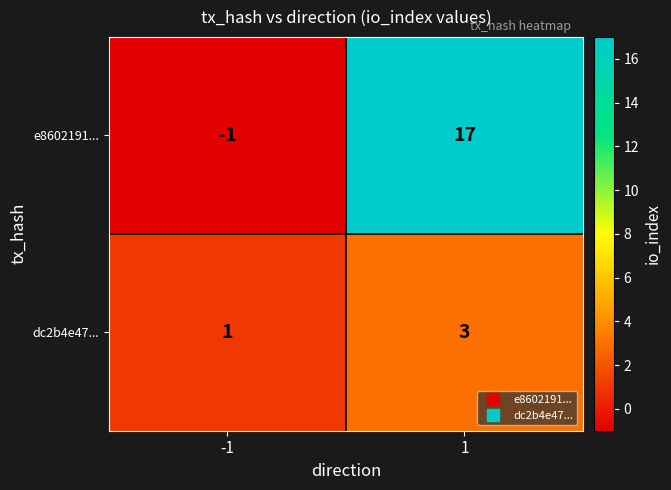

At which category is the sum across all series the highest?

1